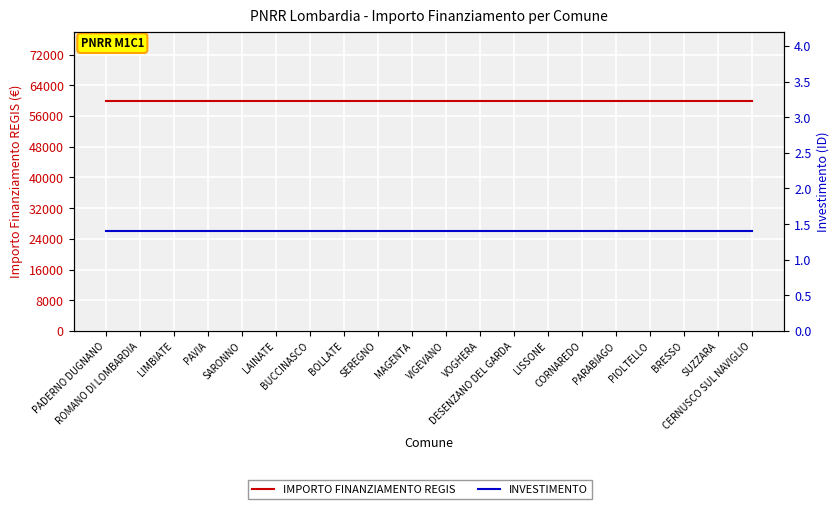

List the series in order of their peak value, highest first.

IMPORTO FINANZIAMENTO REGIS, INVESTIMENTO